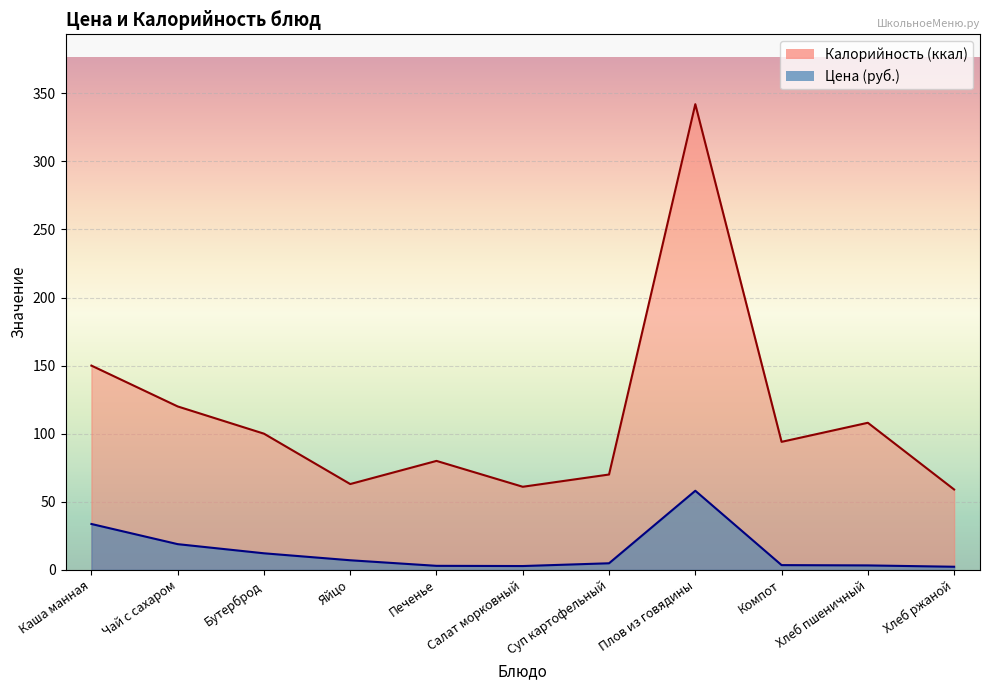

Which series has the largest total across all categories?

Калорийность